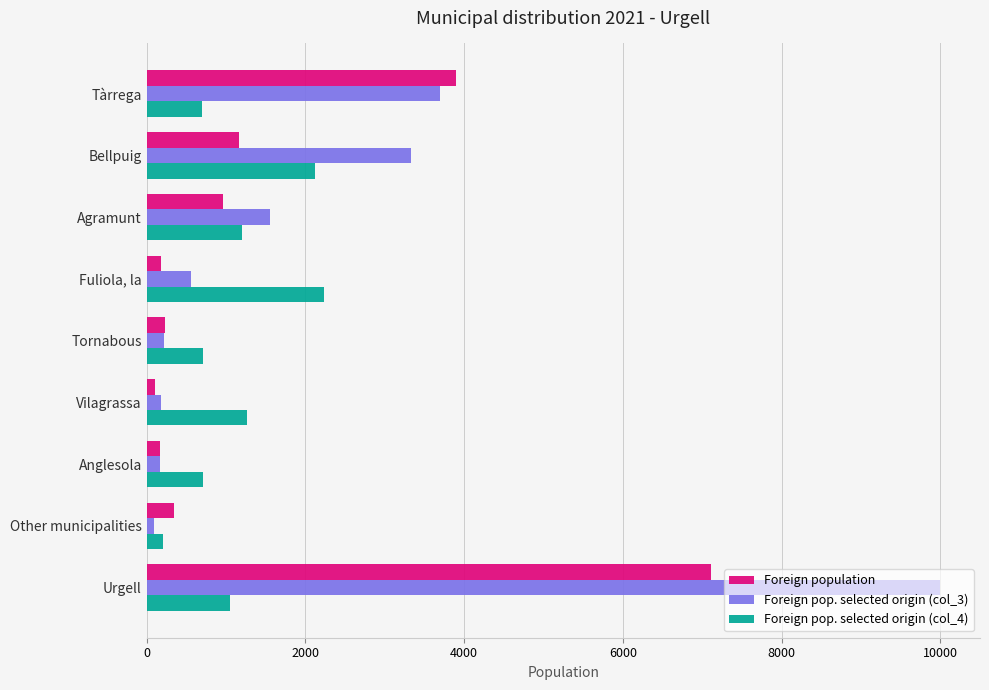

Rank the series by their maximum value, from lowest to highest.

Foreign pop. selected origin (col_4), Foreign population, Foreign pop. selected origin (col_3)